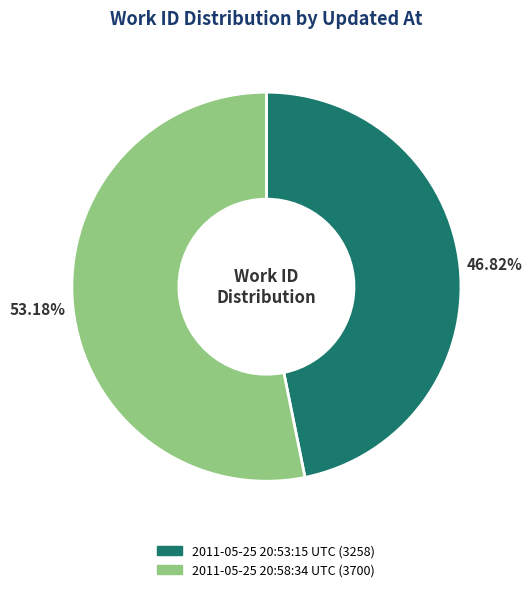

True or false: 2011-05-25 20:53:15 UTC accounts for 39% of the total.

False